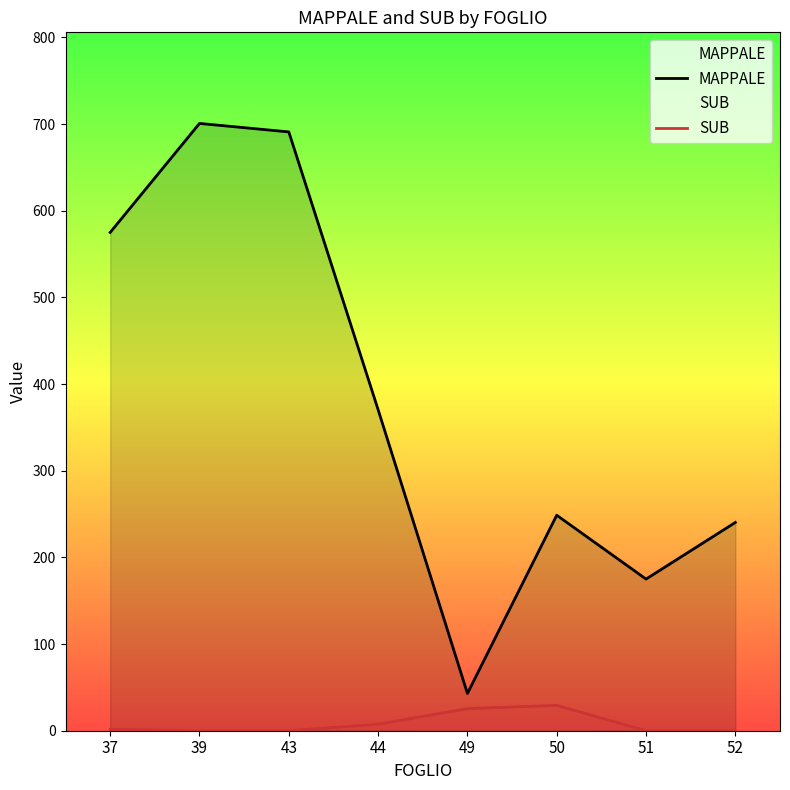

List the labels in order of SUB value, largest first.

50, 49, 44, 37, 39, 43, 51, 52